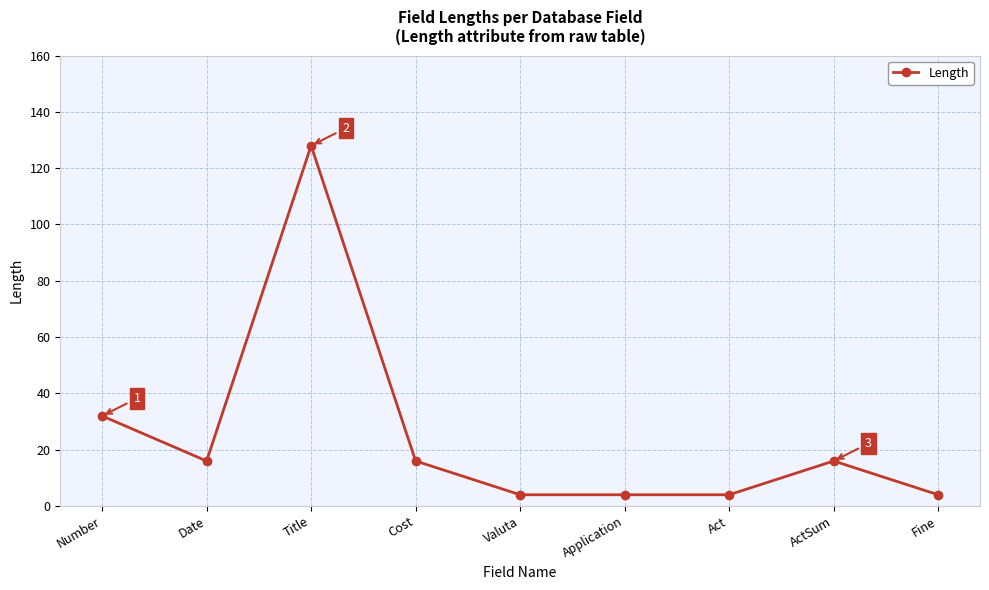

What is the greatest value displayed?

128